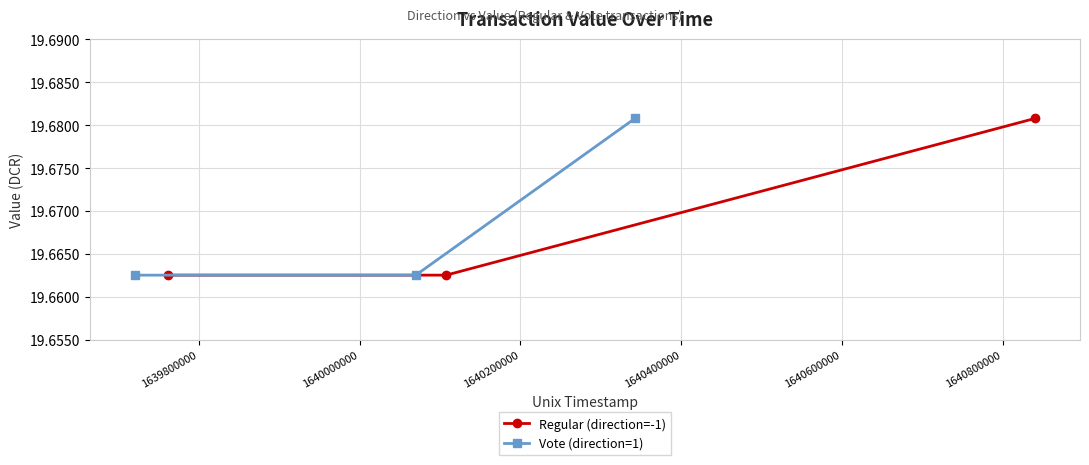

How many Regular (direction=-1) values are between 19 and 20?

3